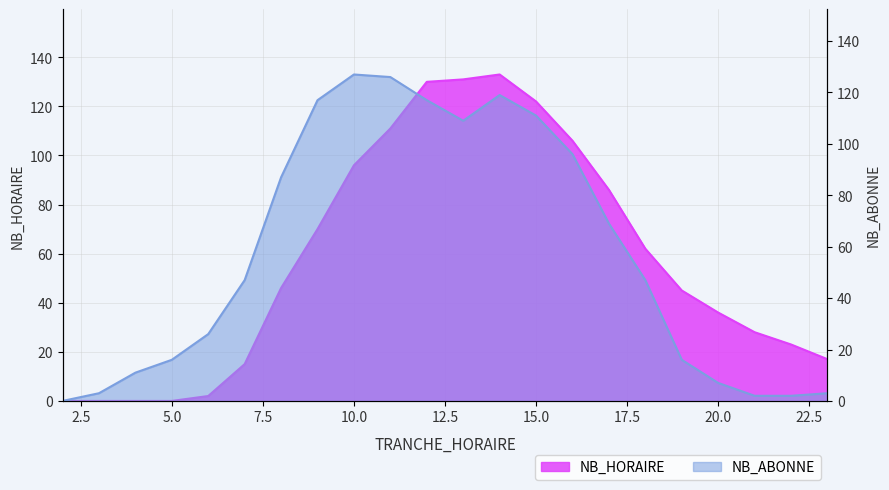

What is the greatest value displayed?

133